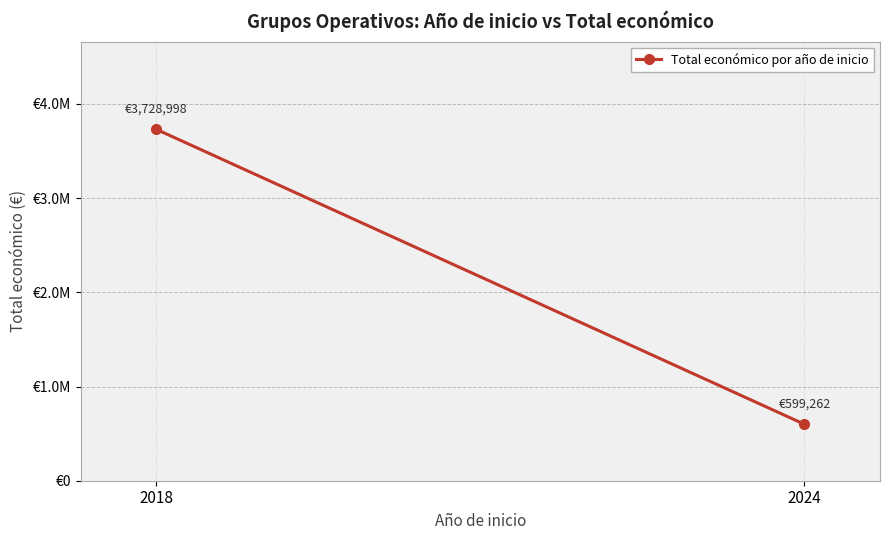

What is the sum of all values?

4328260